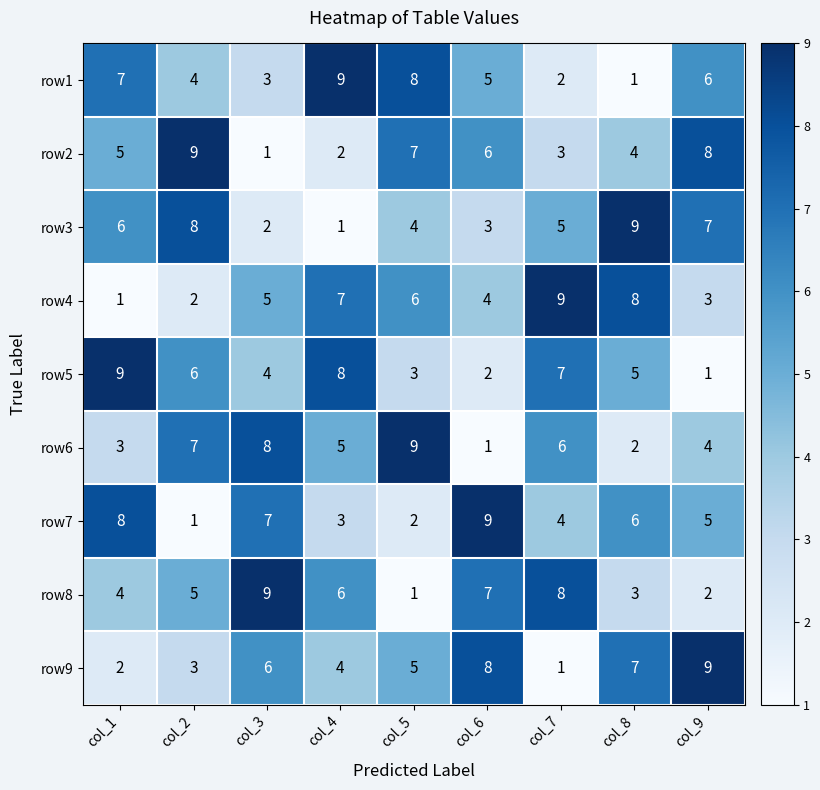

What is the approximate value of row6 at col_9?

4